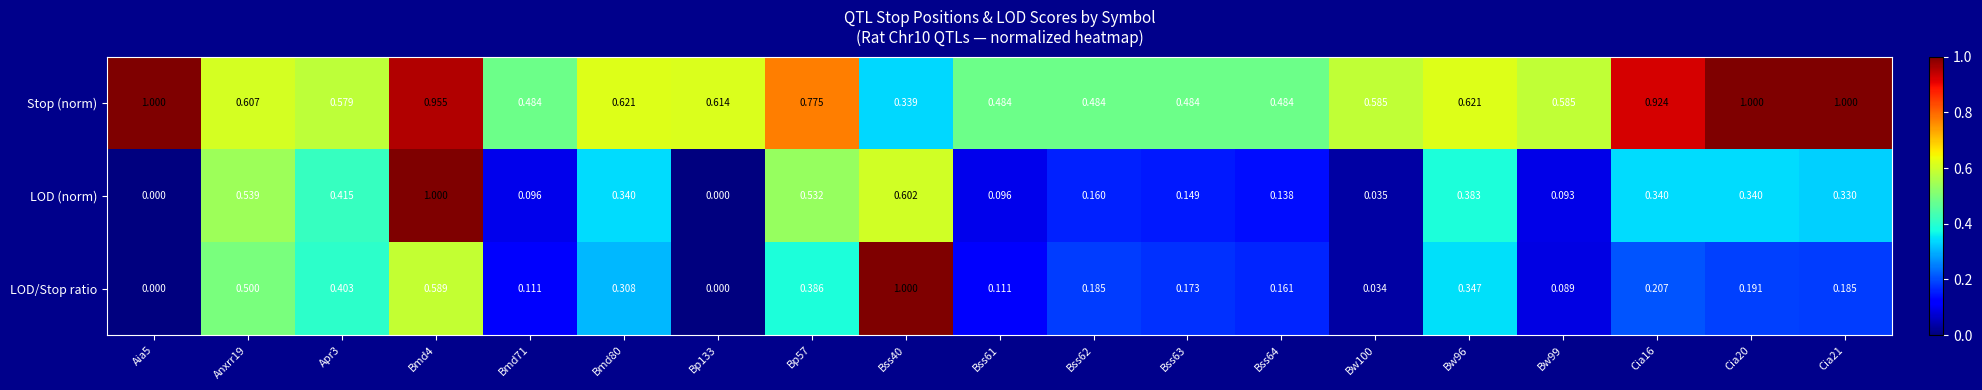

Which series changed the most between Bmd71 and Bp57?

LOD (norm)